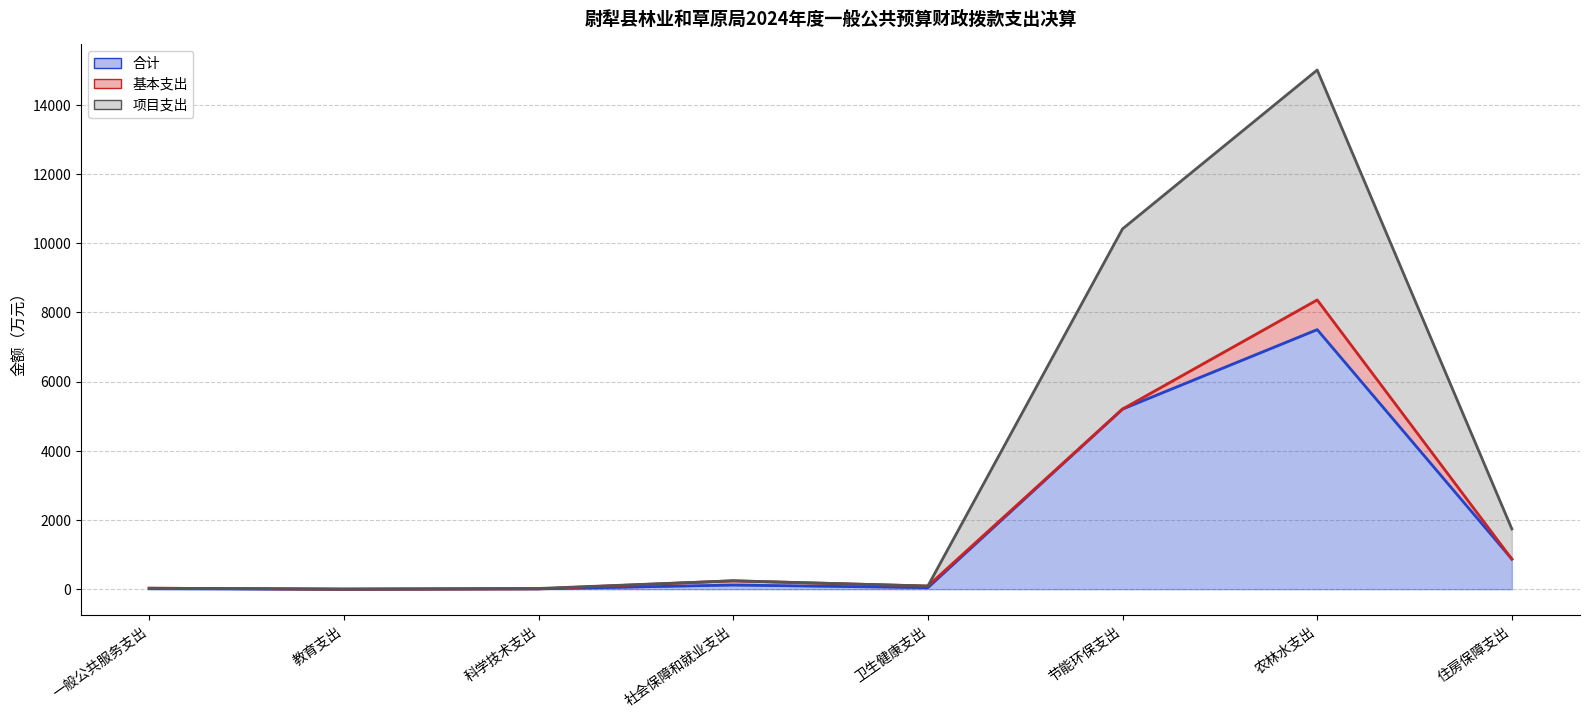

True or false: 项目支出 and 合计 intersect in this chart.

False